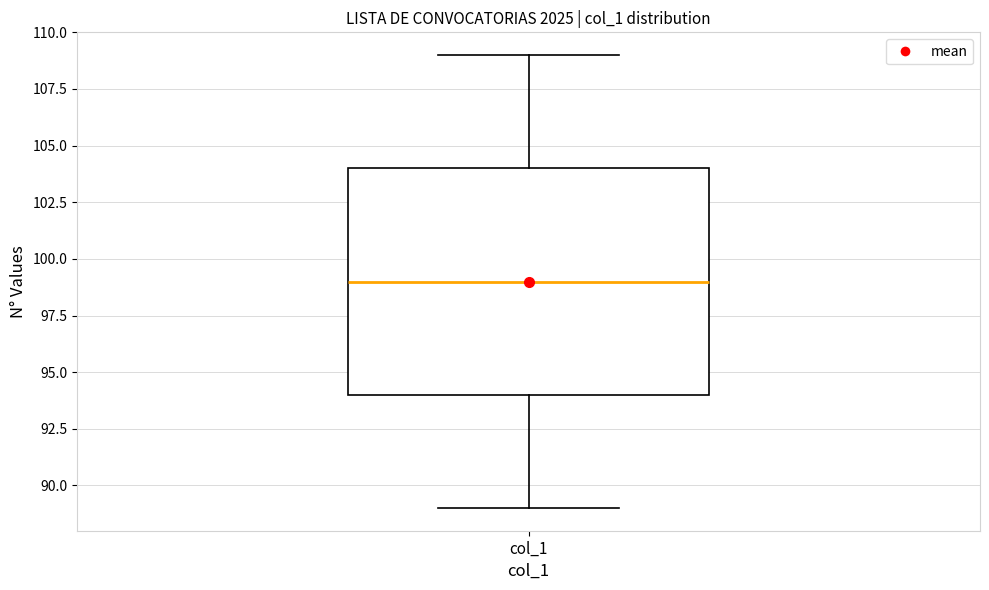

Transcribe this box plot: give where the median line is, the range the box spans, and where the two whiskers end, as read against the y-axis. The values are not printed on the chart, so give them approximately, as read against the axis.

median 99, box 94 to 104, whiskers 89 to 109